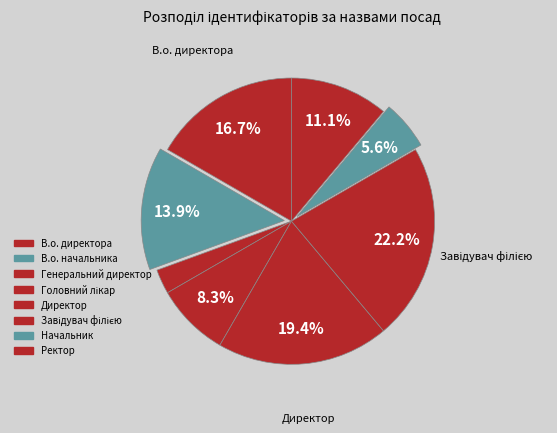

To the nearest percent, what is the difference between the В.о. директора and Завідувач філією slice percentages?

6%